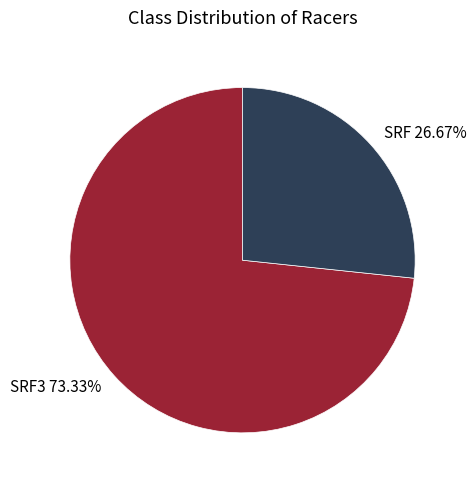

What is the majority slice?

SRF3 73.33%